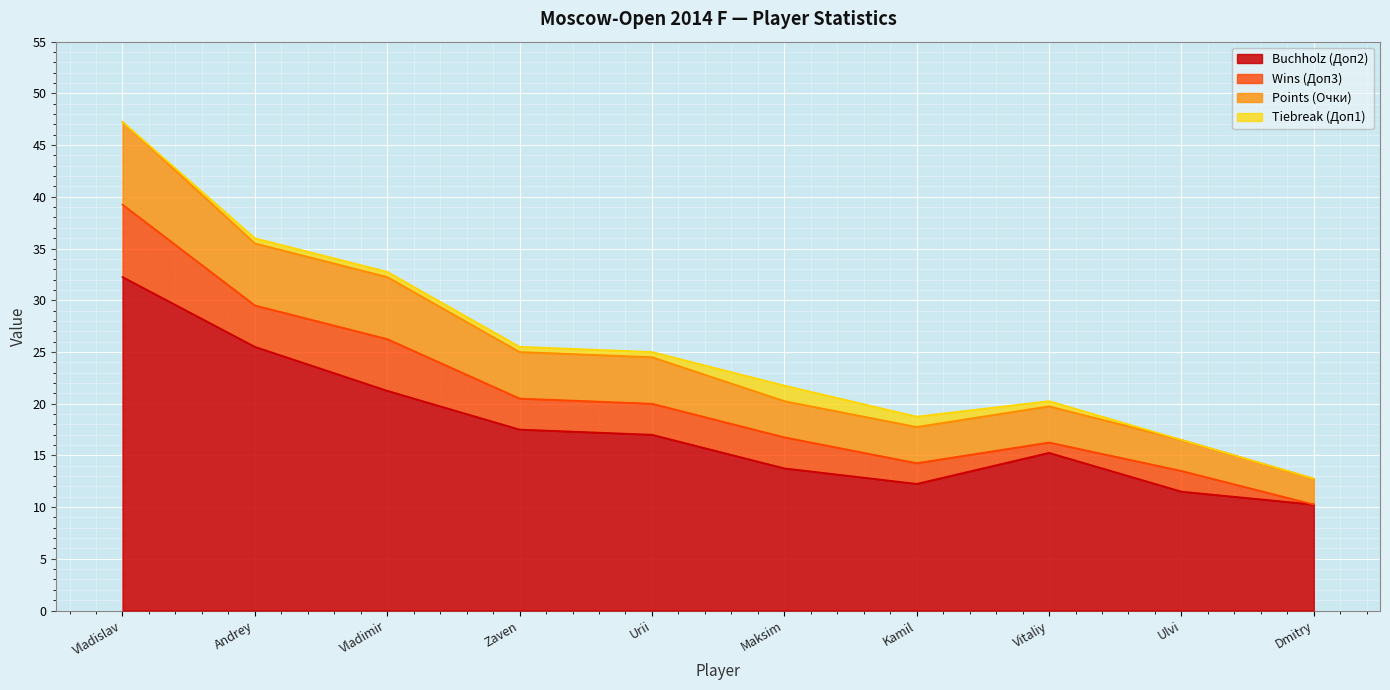

In Buchholz (Доп2), how many points are lower than both neighbors (excluding endpoints)?

1